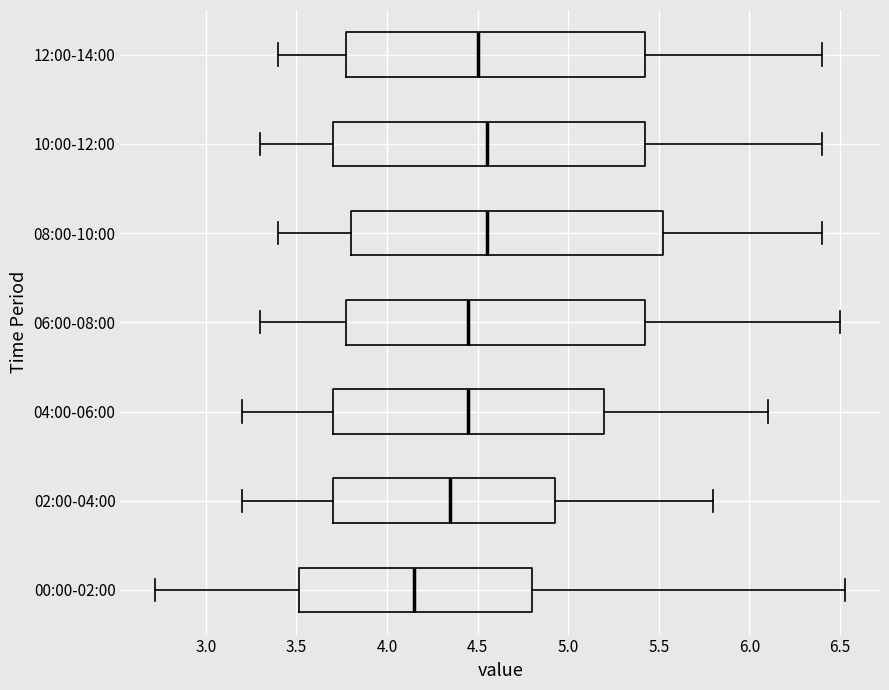

Reading bottom to top, read every box against the x-axis: the position of its median line, the range the box covers, and the ends of its whiskers. The values are not printed on the chart, so give them approximately, as read against the axis.

00:00-02:00: median 4.15, box 3.50 to 4.80, whiskers 2.70 to 6.55
02:00-04:00: median 4.35, box 3.70 to 4.95, whiskers 3.20 to 5.80
04:00-06:00: median 4.45, box 3.70 to 5.20, whiskers 3.20 to 6.10
06:00-08:00: median 4.45, box 3.80 to 5.45, whiskers 3.30 to 6.50
08:00-10:00: median 4.55, box 3.80 to 5.55, whiskers 3.40 to 6.40
10:00-12:00: median 4.55, box 3.70 to 5.45, whiskers 3.30 to 6.40
12:00-14:00: median 4.50, box 3.80 to 5.45, whiskers 3.40 to 6.40